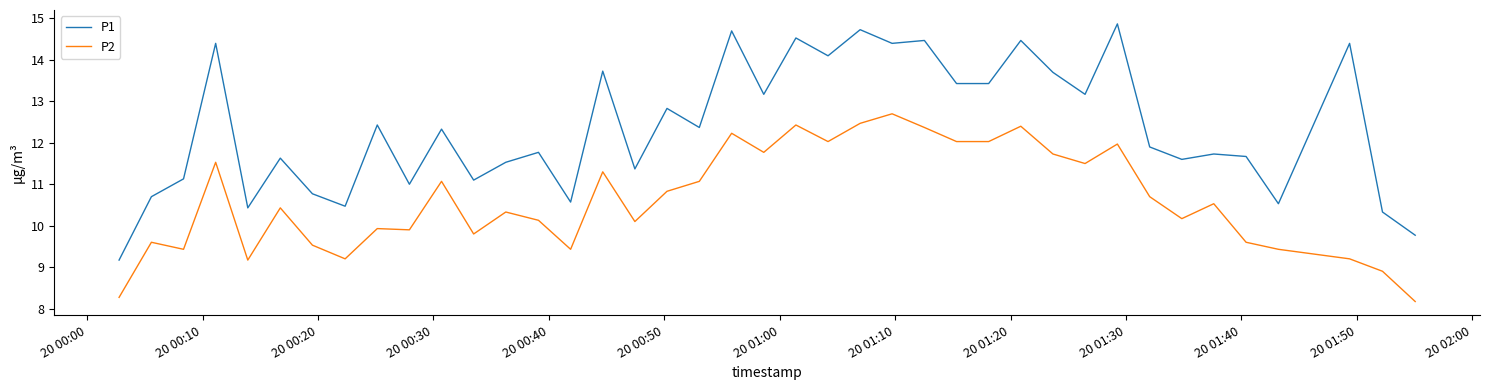

What is the maximum value shown in the chart?

14.9